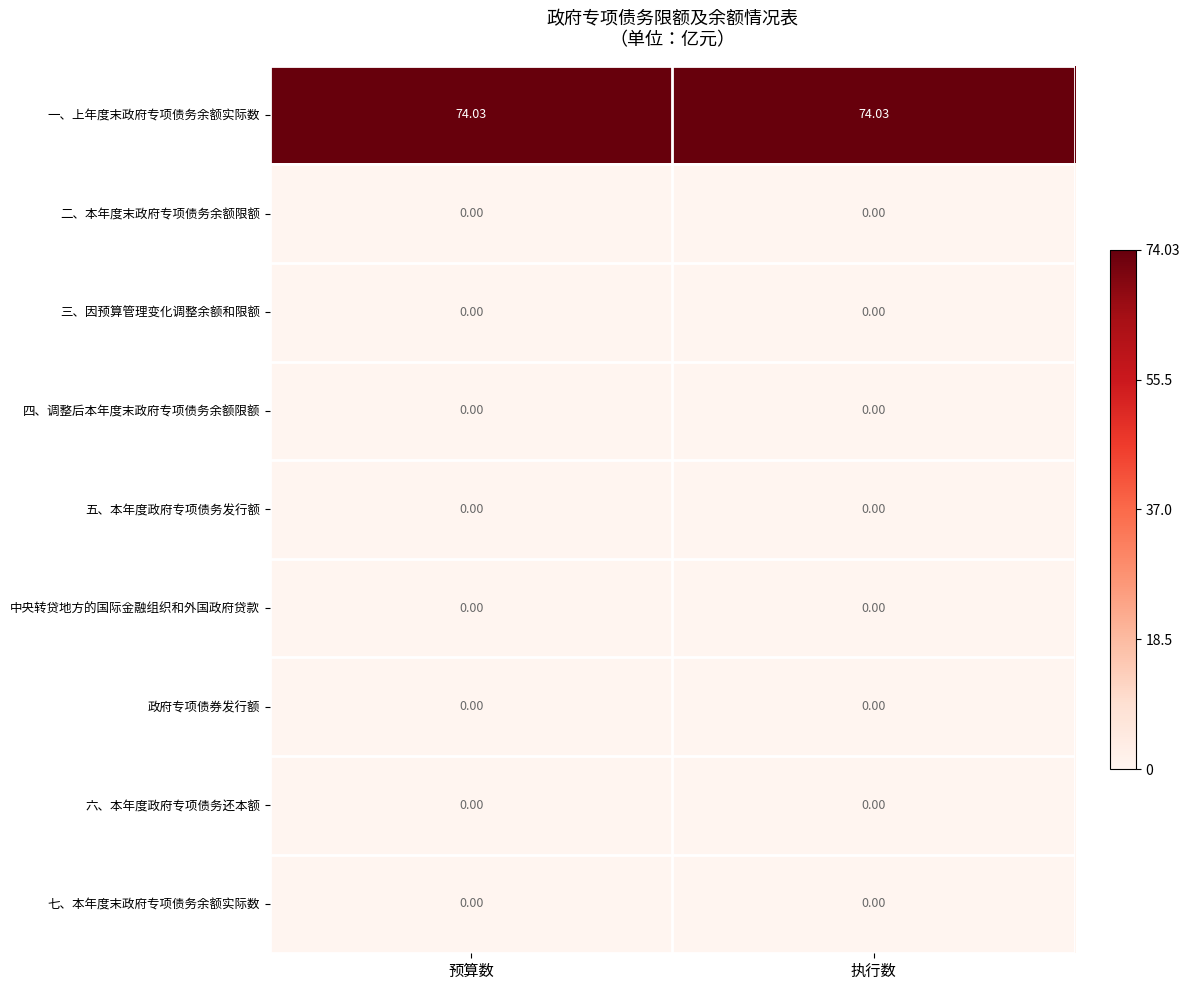

At 预算数, list the series in order from largest to smallest.

一、上年度末政府专项债务余额实际数, 二、本年度末政府专项债务余额限额, 三、因预算管理变化调整余额和限额, 四、调整后本年度末政府专项债务余额限额, 五、本年度政府专项债务发行额, 中央转贷地方的国际金融组织和外国政府贷款, 政府专项债券发行额, 六、本年度政府专项债务还本额, 七、本年度末政府专项债务余额实际数